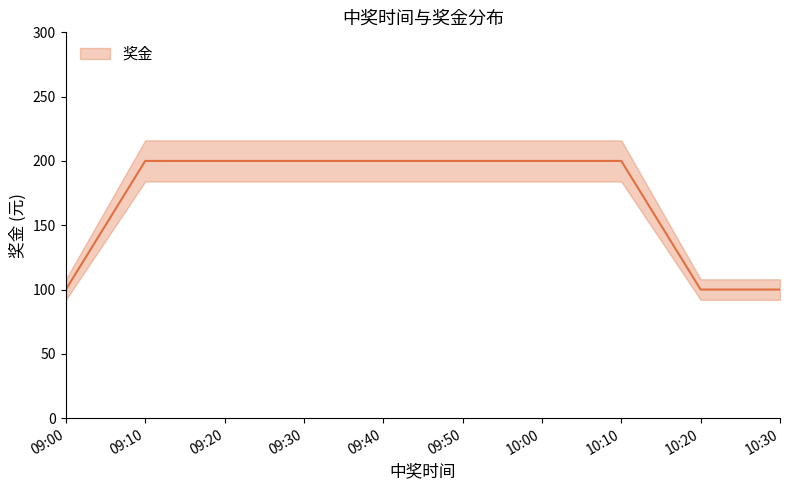

Which label corresponds to the smallest value in the chart?

09:00